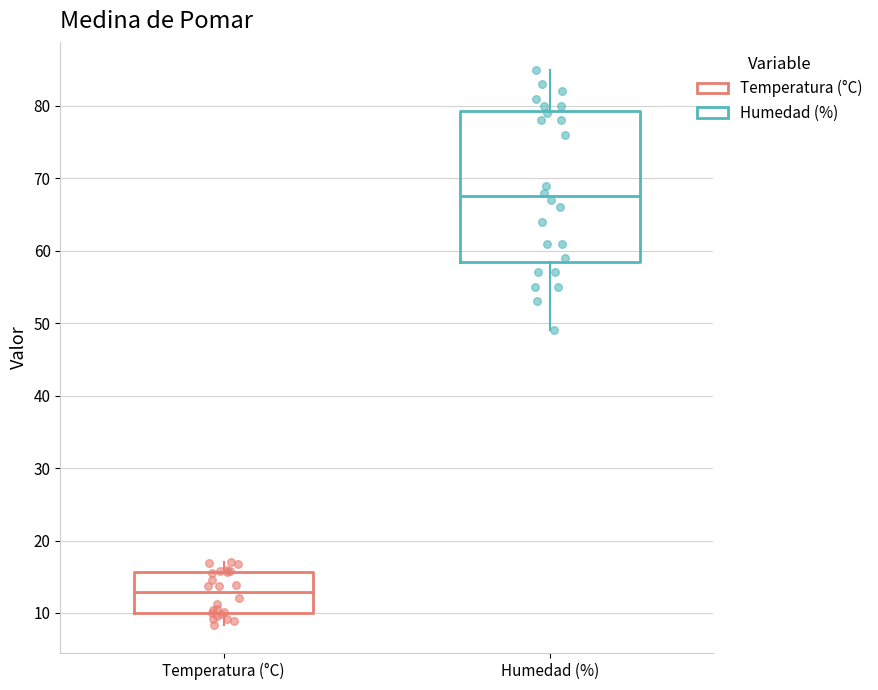

Where is the lower edge of the box for Humedad (%) on the y-axis? The values are not printed on the chart, so give them approximately, as read against the axis.

59